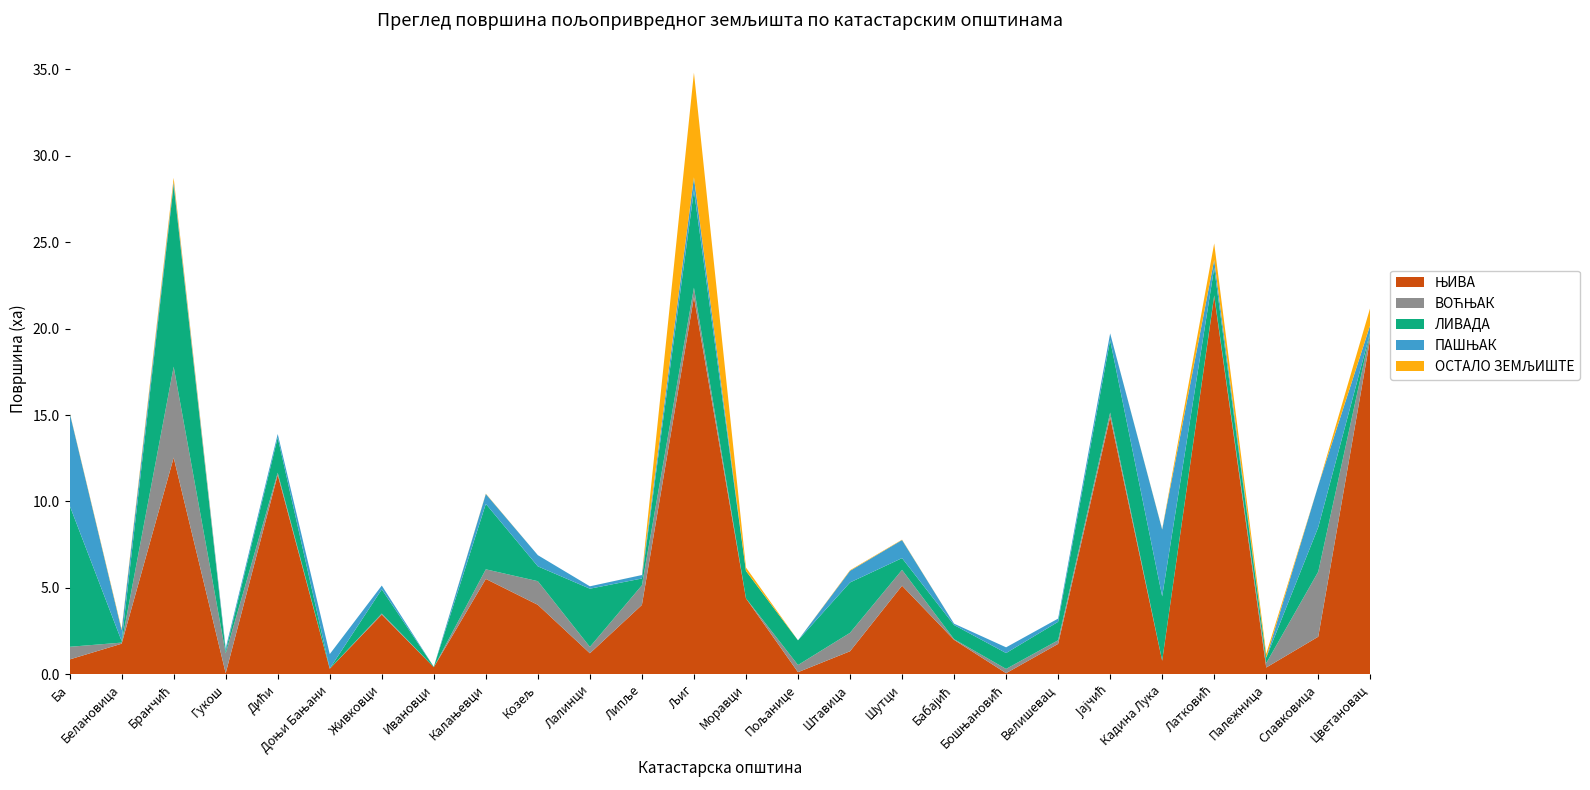

Reading left to right, list all the values displayed in this chart.

ЊИВА: 0.9	1.8	12.5	0.1	11.5	0.3	3.5	0.4	5.5	4.0	1.2	4.0	21.8	4.4	0.1	1.3	5.1	2.0	0.1	1.8	14.9	0.8	21.9	0.4	2.2	19.4
ВОЋЊАК: 0.7	0.1	5.3	1.1	0.1	0.0	0.1	0.0	0.6	1.4	0.4	1.1	0.5	0.0	0.4	1.1	0.9	0.0	0.2	0.2	0.3	0.0	0.0	0.3	3.8	0.3
ЛИВАДА: 8.2	0.1	10.5	0.1	2.0	0.0	1.4	0.0	3.8	0.9	3.4	0.4	5.6	1.6	1.4	2.9	0.7	0.8	0.9	1.1	4.2	3.7	1.6	0.3	2.6	0.1
ПАШЊАК: 5.4	0.6	0.2	0.2	0.2	0.8	0.2	0.0	0.6	0.6	0.1	0.2	0.8	0.0	0.0	0.7	1.0	0.1	0.3	0.2	0.4	3.9	0.5	0.0	2.4	0.4
ОСТАЛО ЗЕМЉИШТЕ: 0.0	0.1	0.2	0.0	0.0	0.0	0.0	0.0	0.0	0.0	0.0	0.0	6.1	0.2	0.0	0.0	0.0	0.0	0.0	0.0	0.0	0.0	1.0	0.2	0.0	1.0